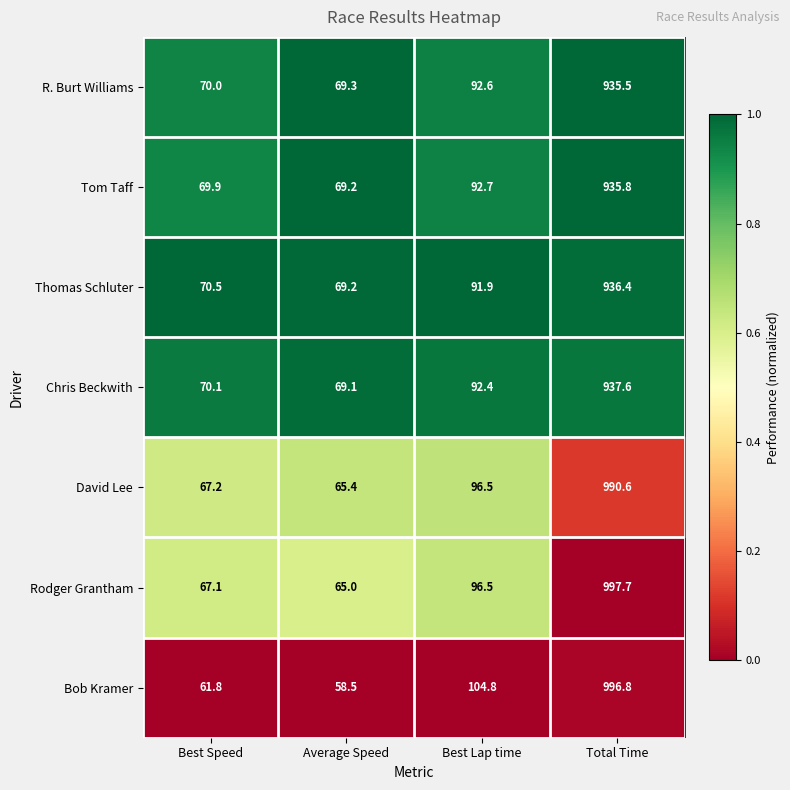

Reading right to left, what are all the values shown in this chart?

R. Burt Williams: 935.5	92.6	69.3	70.0
Tom Taff: 935.8	92.7	69.2	69.9
Thomas Schluter: 936.4	91.9	69.2	70.5
Chris Beckwith: 937.6	92.4	69.1	70.1
David Lee: 990.6	96.5	65.4	67.2
Rodger Grantham: 997.7	96.5	65.0	67.1
Bob Kramer: 996.8	104.8	58.5	61.8